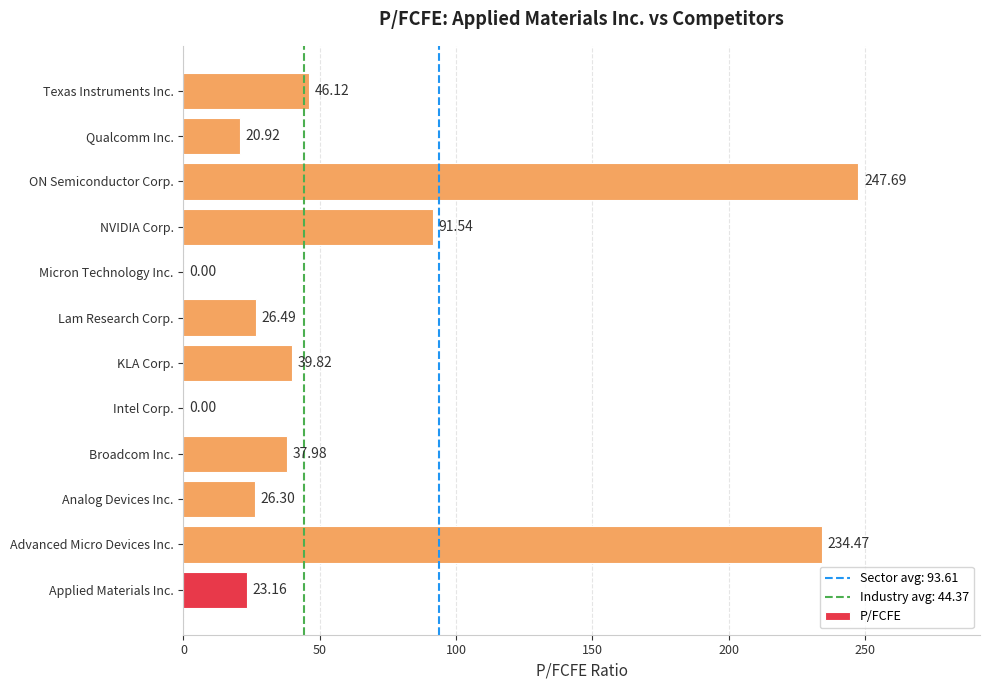

Which label corresponds to the largest value in the chart?

ON Semiconductor Corp.